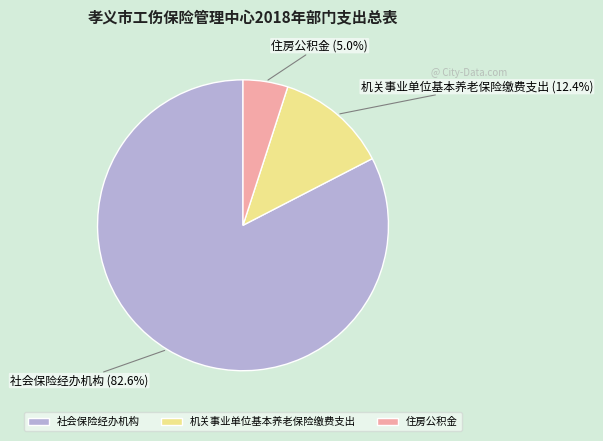

To the nearest percent, what percentage of the pie is 机关事业单位基本养老保险缴费支出?

12%